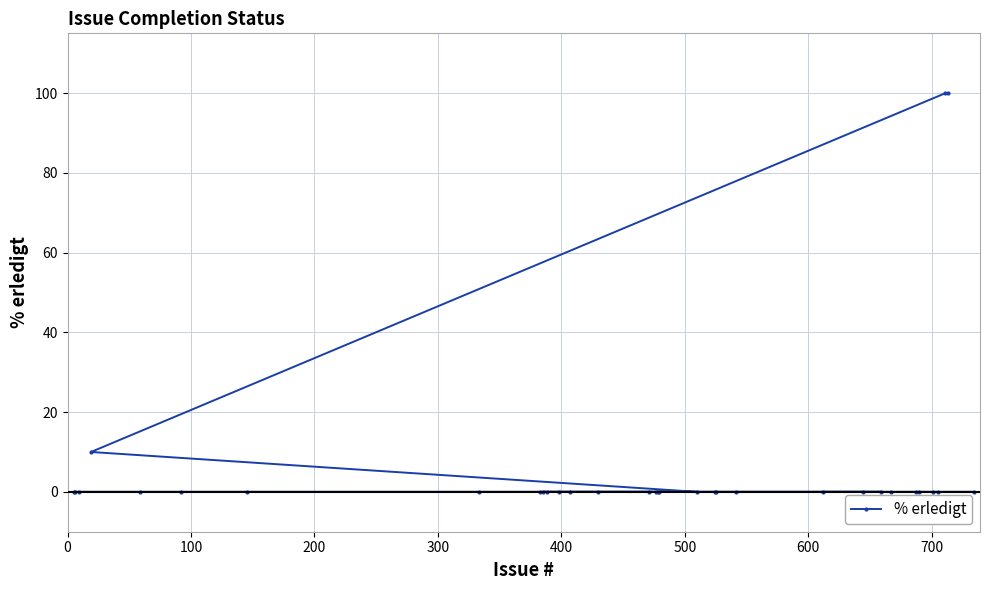

What is the greatest value displayed?

100